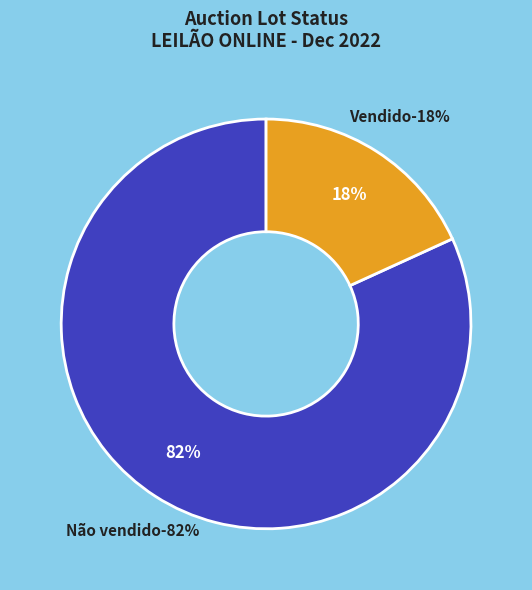

Combined, do Vendido and Não vendido account for over 50%?

Yes